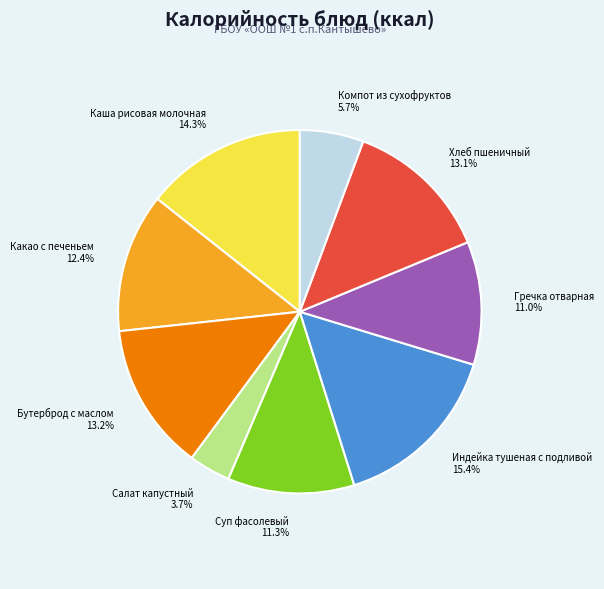

What is the smallest slice in the pie chart?

Салат капустный